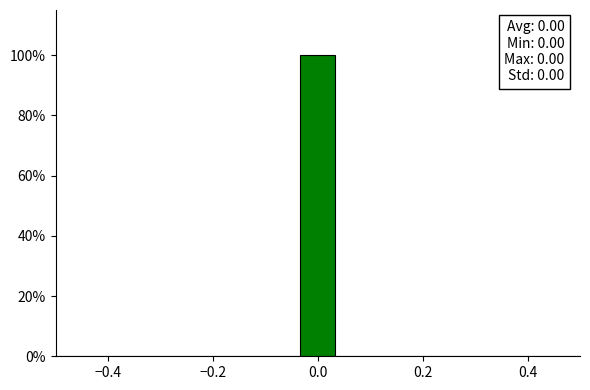

Read against the x-axis, roughly where is the centre of the tallest bar?

0.00